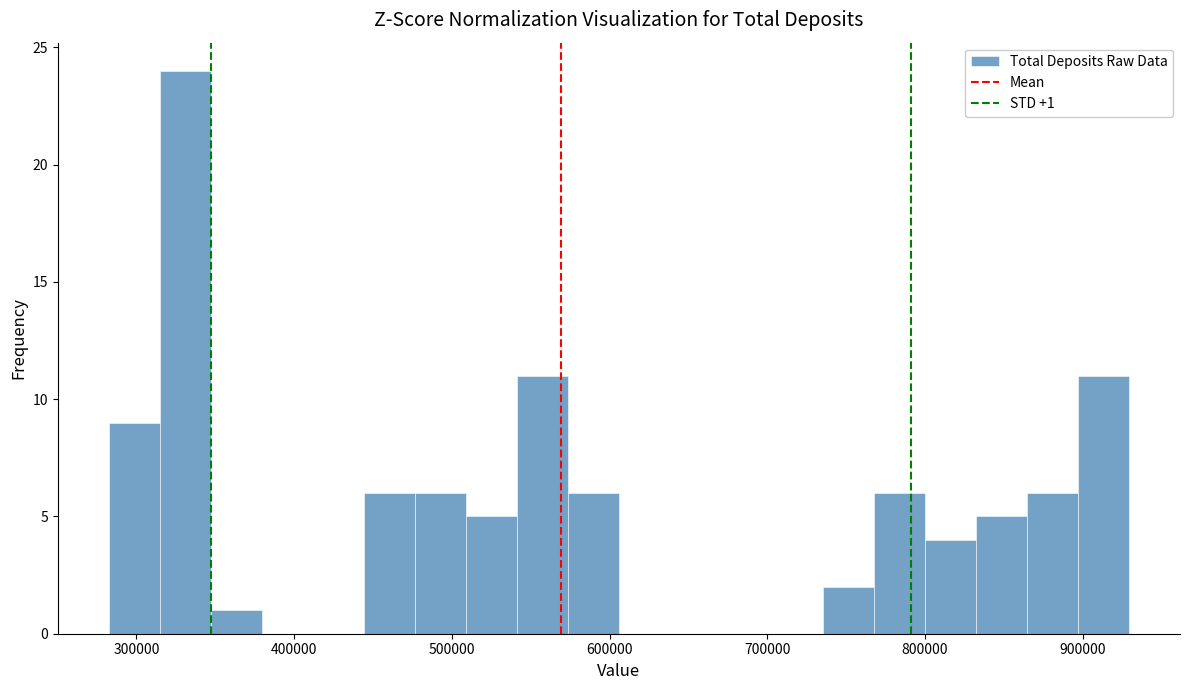

Read against the x-axis, roughly where is the centre of the tallest bar?

330000